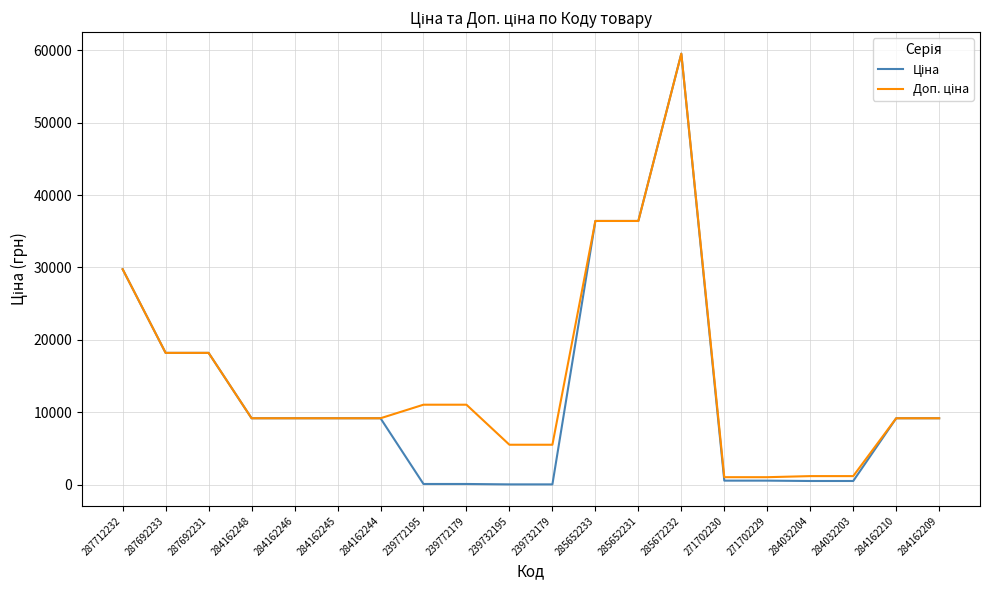

Which label corresponds to the largest value in the chart?

285672232